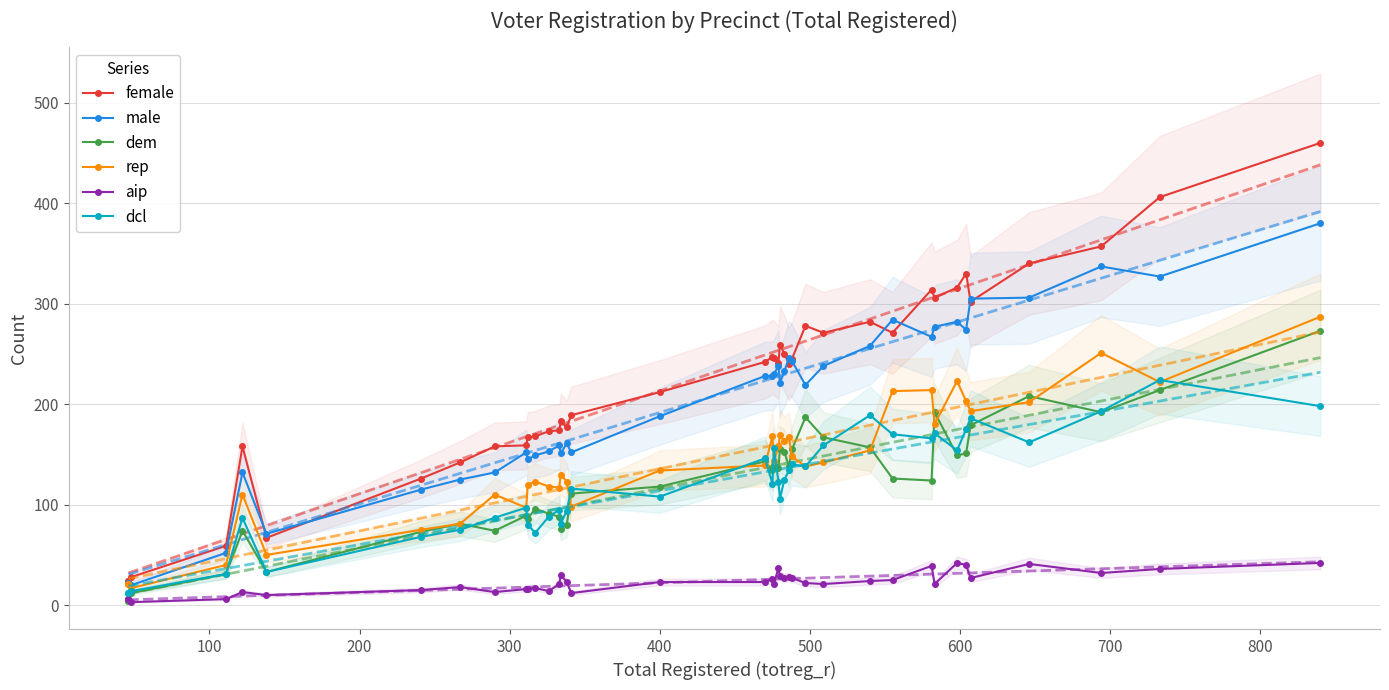

What is the value of the dcl point at the 7th from the left?

68